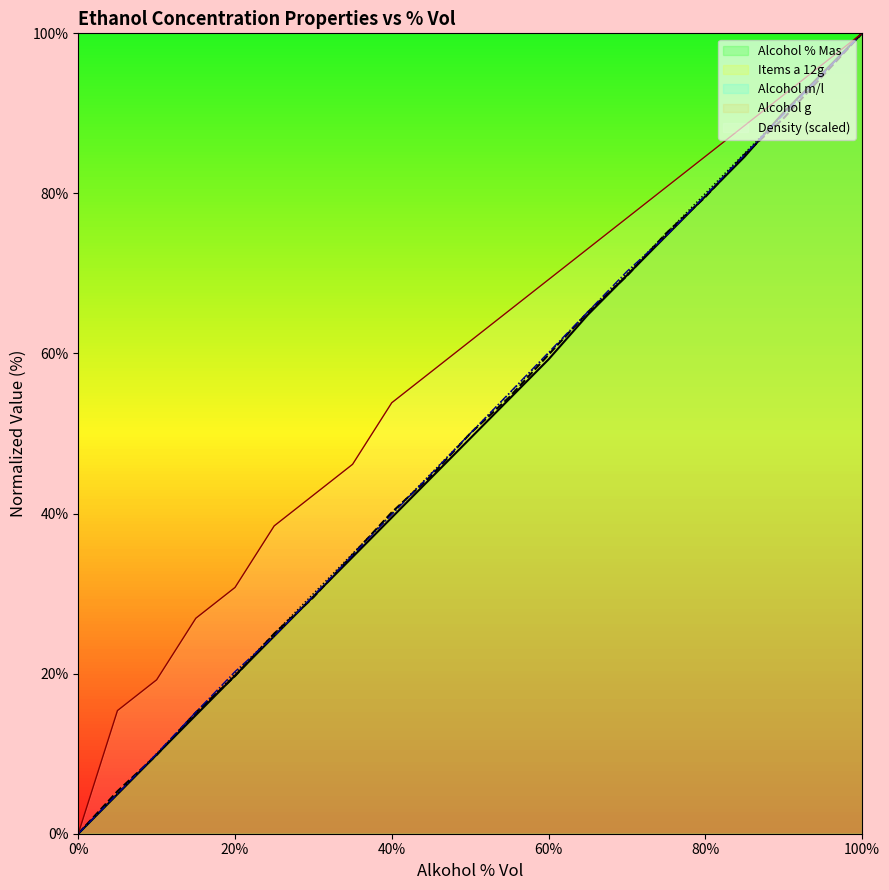

How many times do Alcohol g and Alcohol m/l cross each other?

2